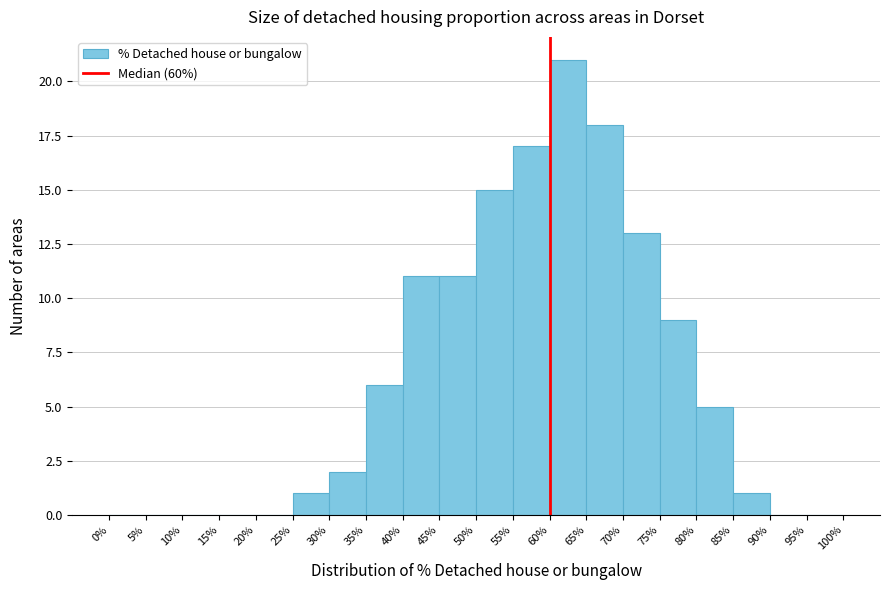

Over which range of the x-axis is the bar tallest?

60% to 65%